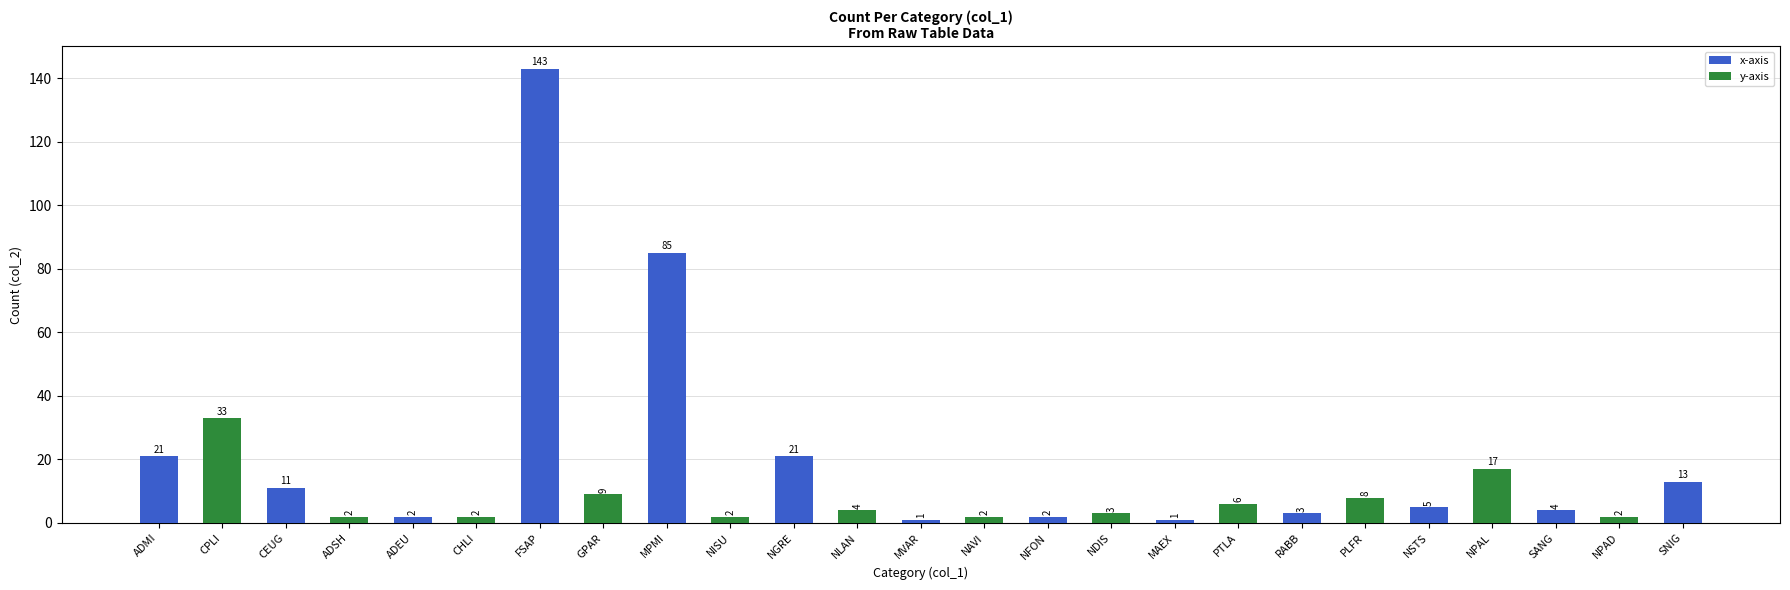

The value at NAVI is 4. True or false?

False